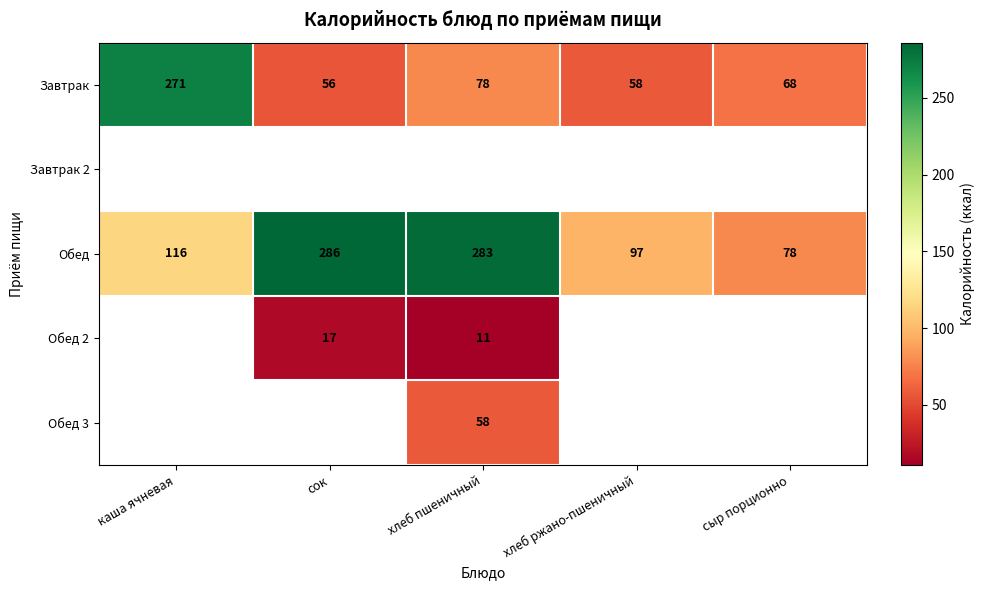

What is the difference between the Завтрак values at хлеб ржано-пшеничный and хлеб пшеничный?

20